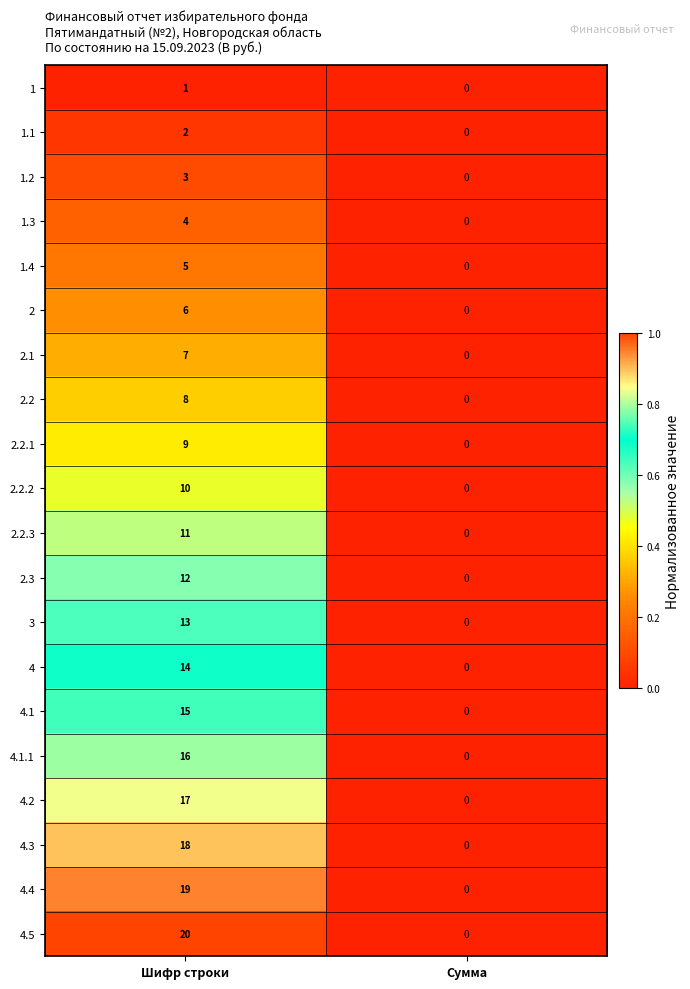

Where is 3 nearest to the value 6?

Сумма